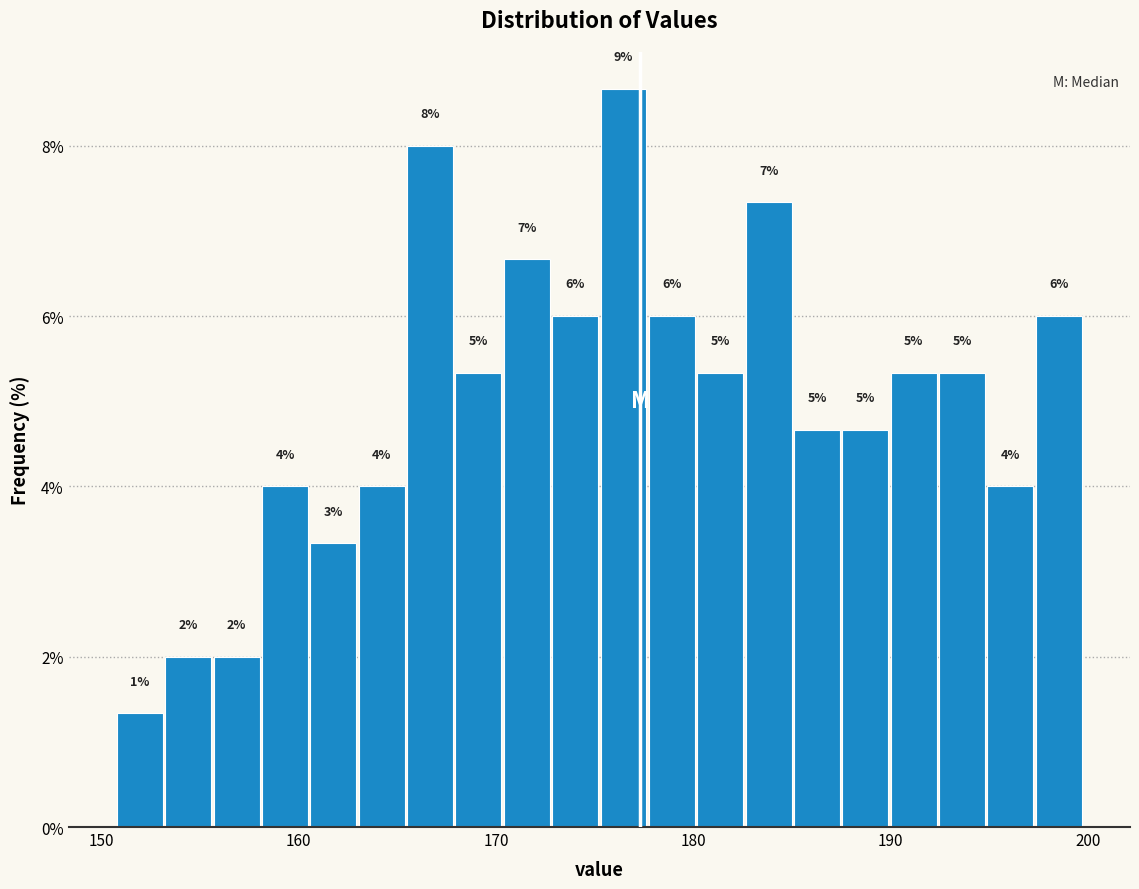

Read against the x-axis, roughly where is the centre of the tallest bar?

176